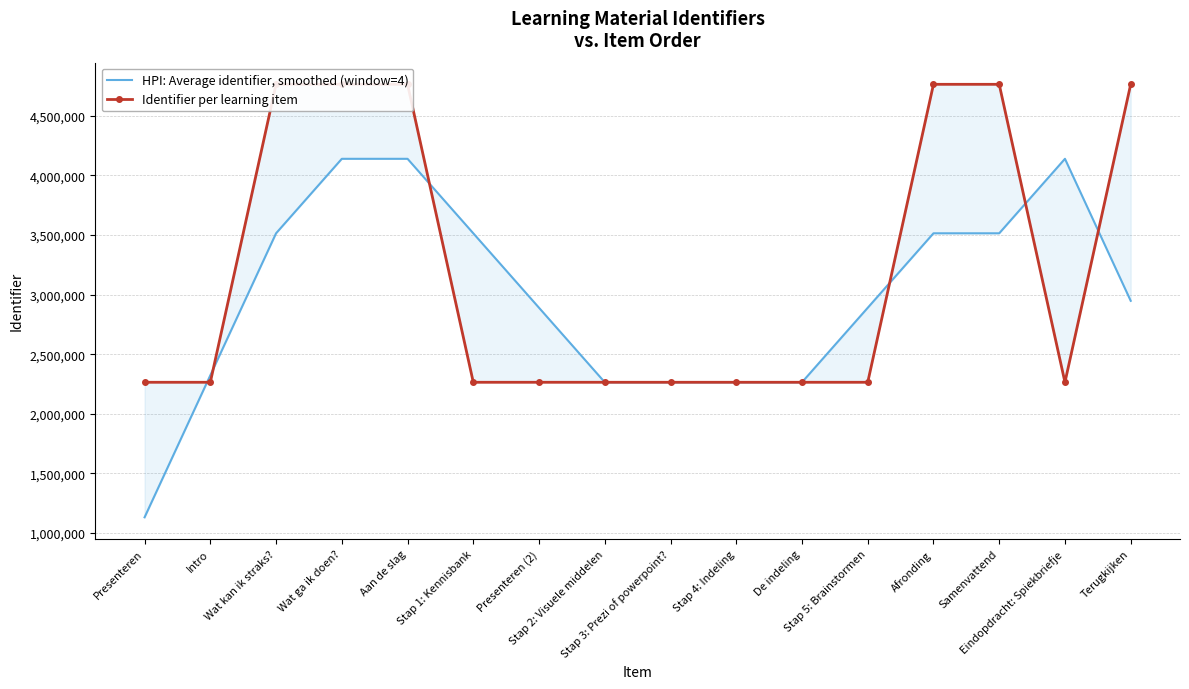

Reading right to left, transcribe all the data shown in this chart.

HPI: Average identifier, smoothed (window=4): 2947799.2	4138619.8	3513954.8	3513954.0	2889289.0	2264623.2	2264621.0	2264618.8	2264616.5	2889280.2	3513944.2	4138608.0	4138606.2	3513939.2	2323121.0	1132303.2
Identifier per learning item: 4763286.0	2264628.0	4763283.0	4763282.0	2264626.0	2264625.0	2264623.0	2264619.0	2264617.0	2264616.0	2264614.0	4763274.0	4763273.0	4763271.0	2264607.0	2264606.0